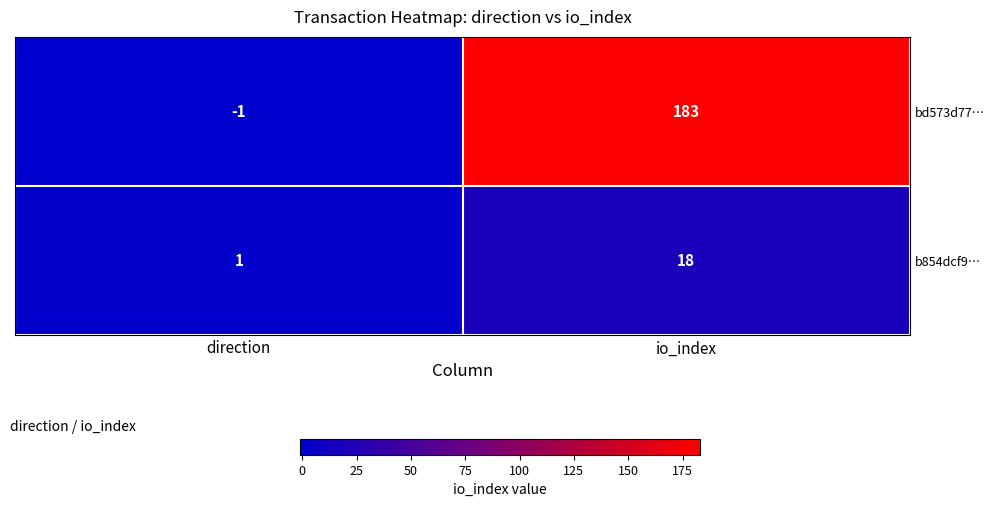

Reading left to right, list all the values displayed in this chart.

bd573d77…: direction=-1	io_index=183
b854dcf9…: direction=1	io_index=18